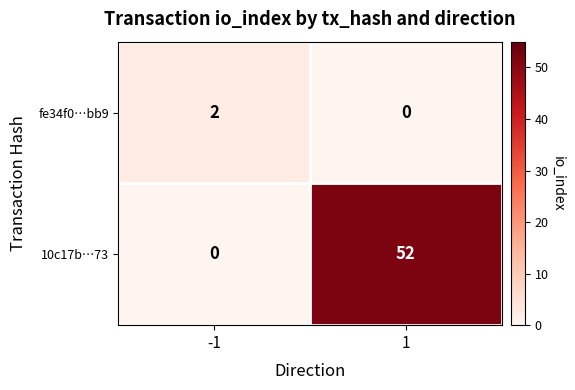

Which series has the largest total across all categories?

10c17b…73